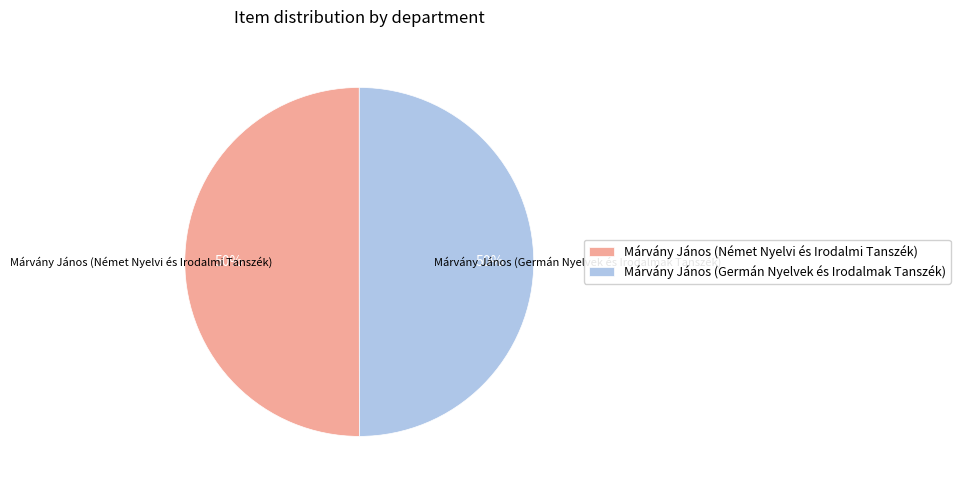

How many slices are in this pie chart?

2